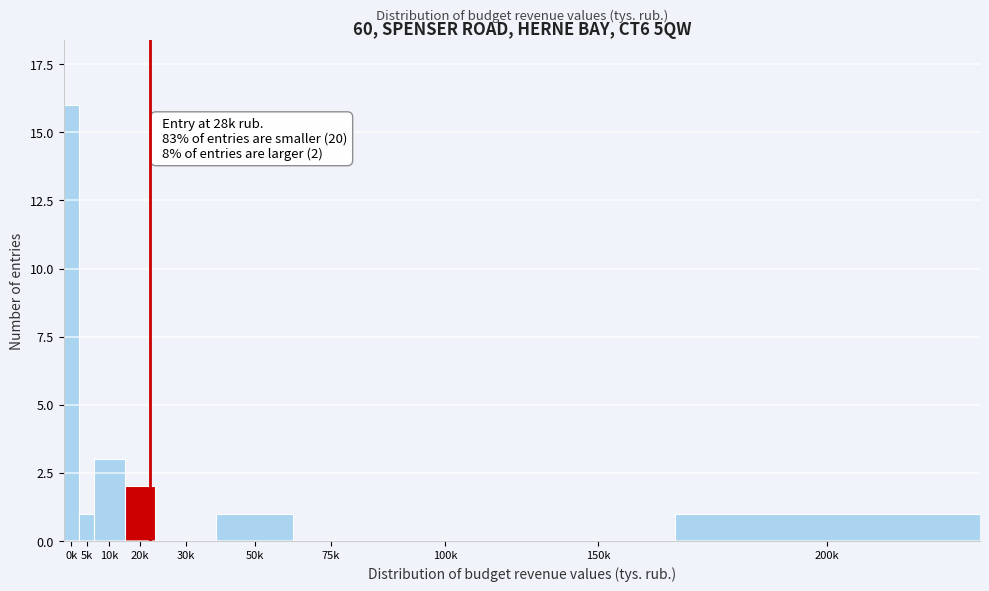

Reading left to right, what are all the values shown in this chart?

0k=16	5k=1	10k=3	20k=2	30k=0	50k=1	75k=0	100k=0	150k=0	200k=1